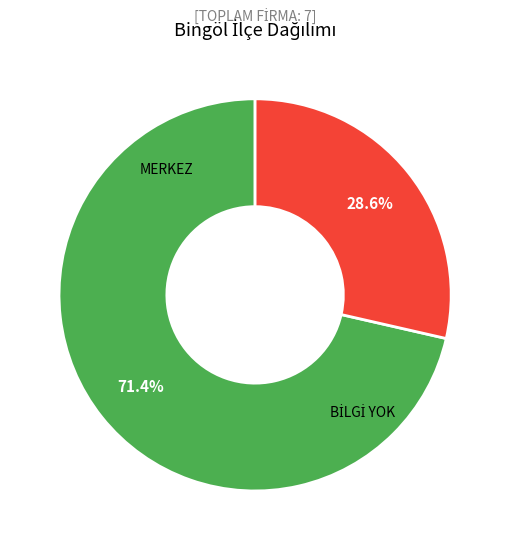

True or false: BİLGİ YOK accounts for 29% of the total.

True